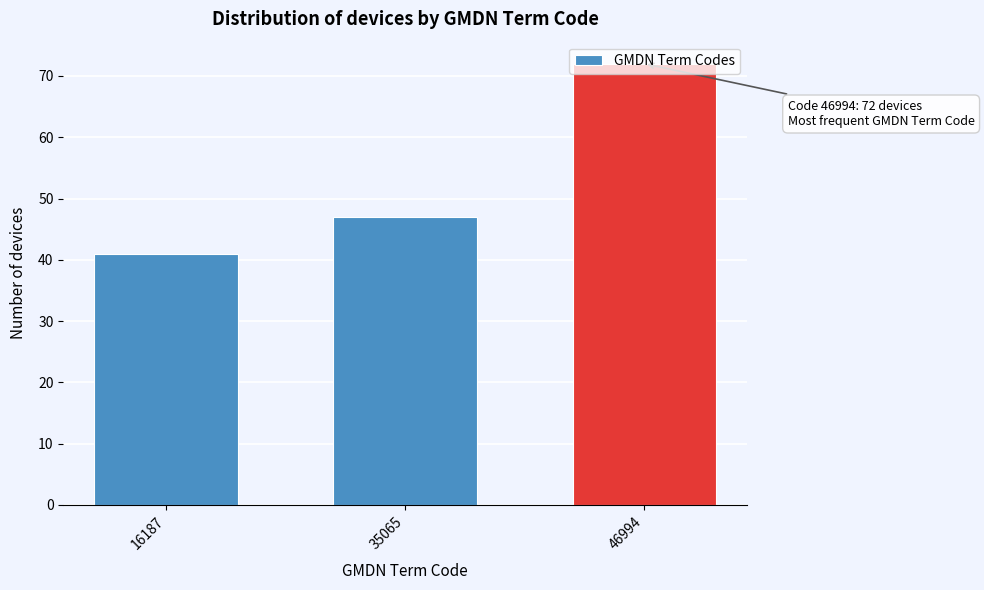

Which label corresponds to the largest value in the chart?

46994